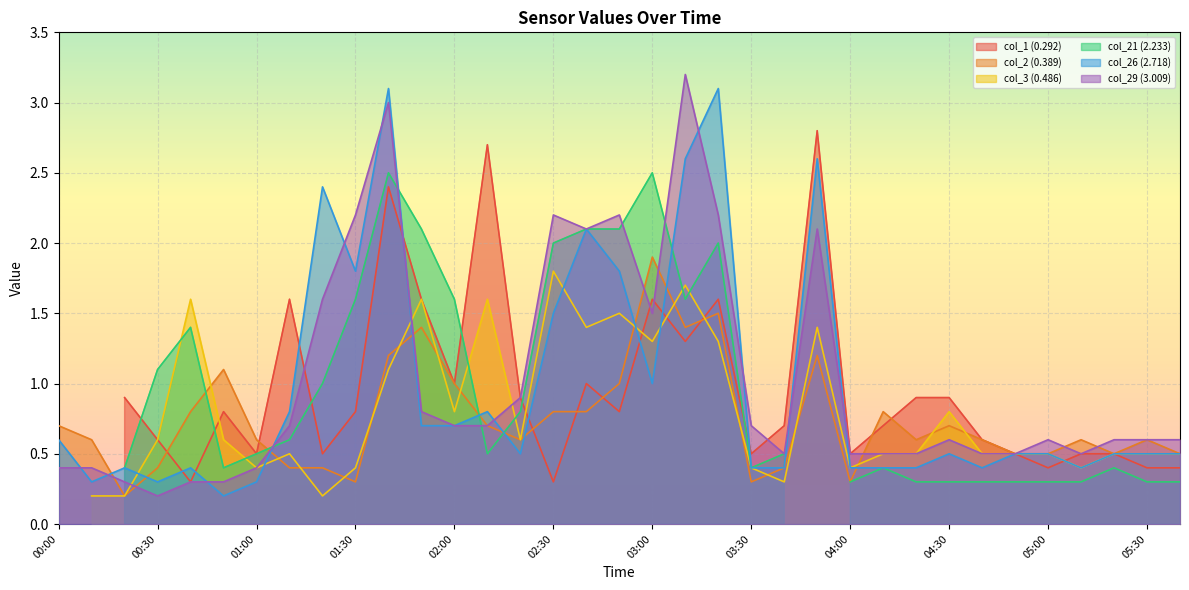

What is the greatest value displayed?

3.2